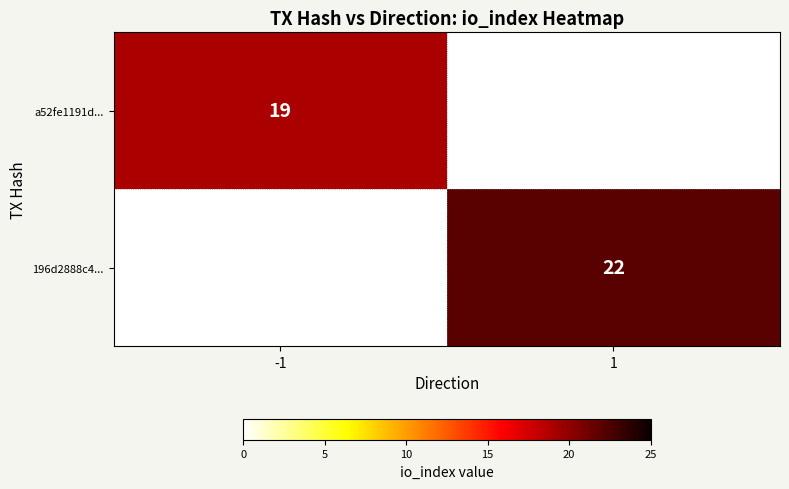

The 196d2888c4... series shows 5 at 1. True or false?

False